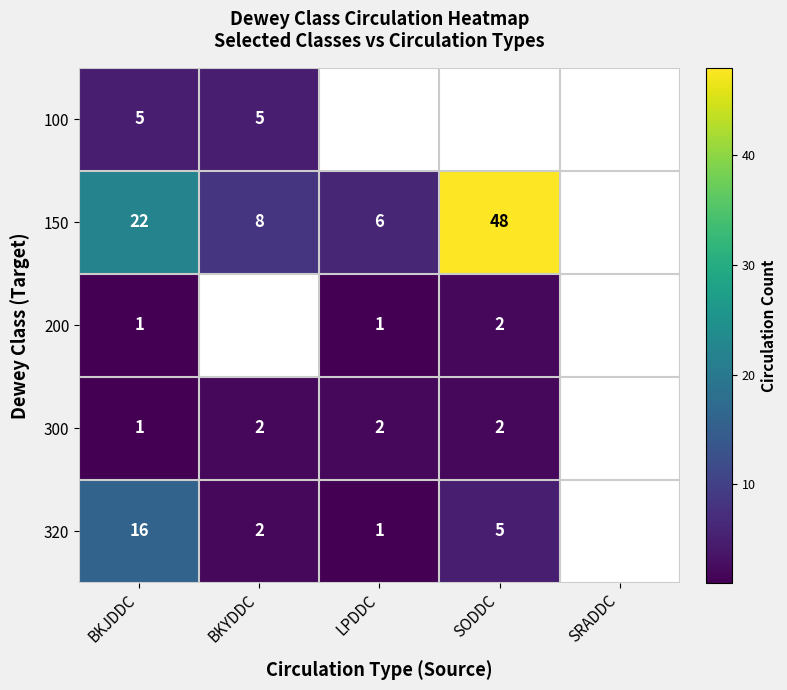

Is it true that 150 equals 9.3 at BKJDDC?

False